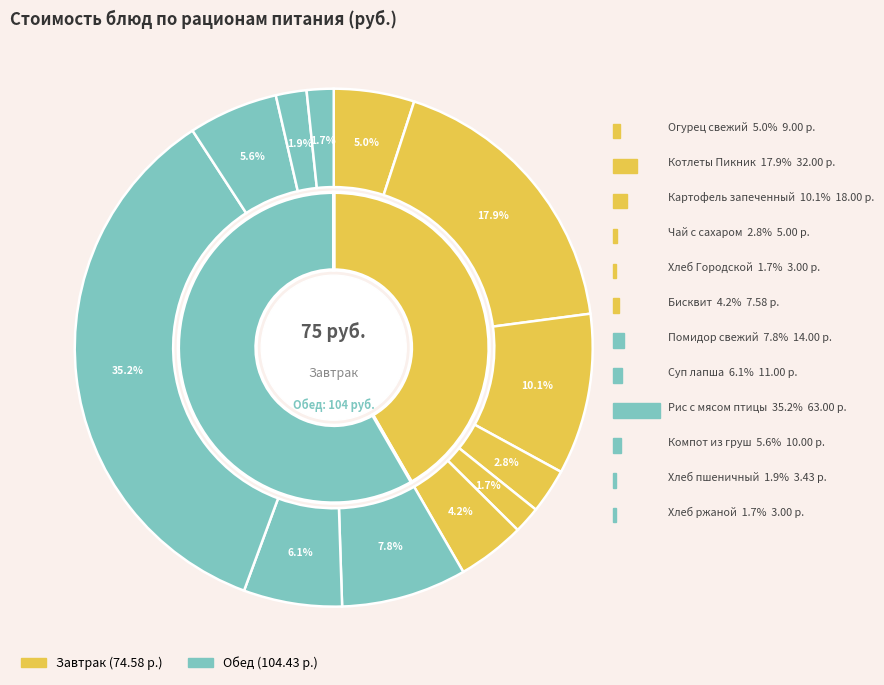

Is Помидор свежий the majority of the pie?

No